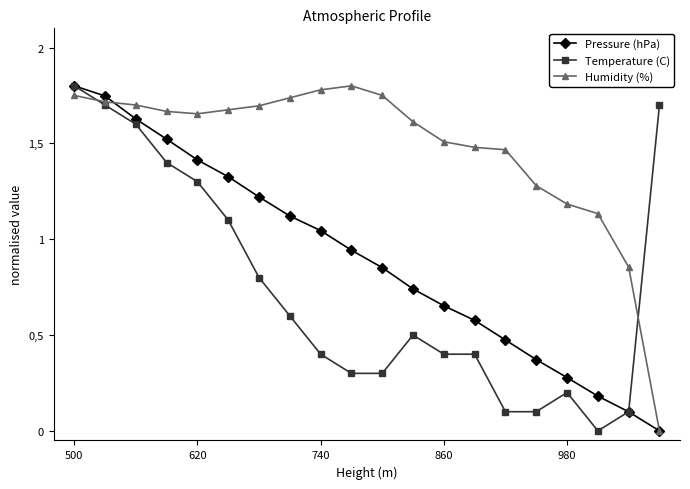

What is the sum of all Humidity (%) values?

29.4